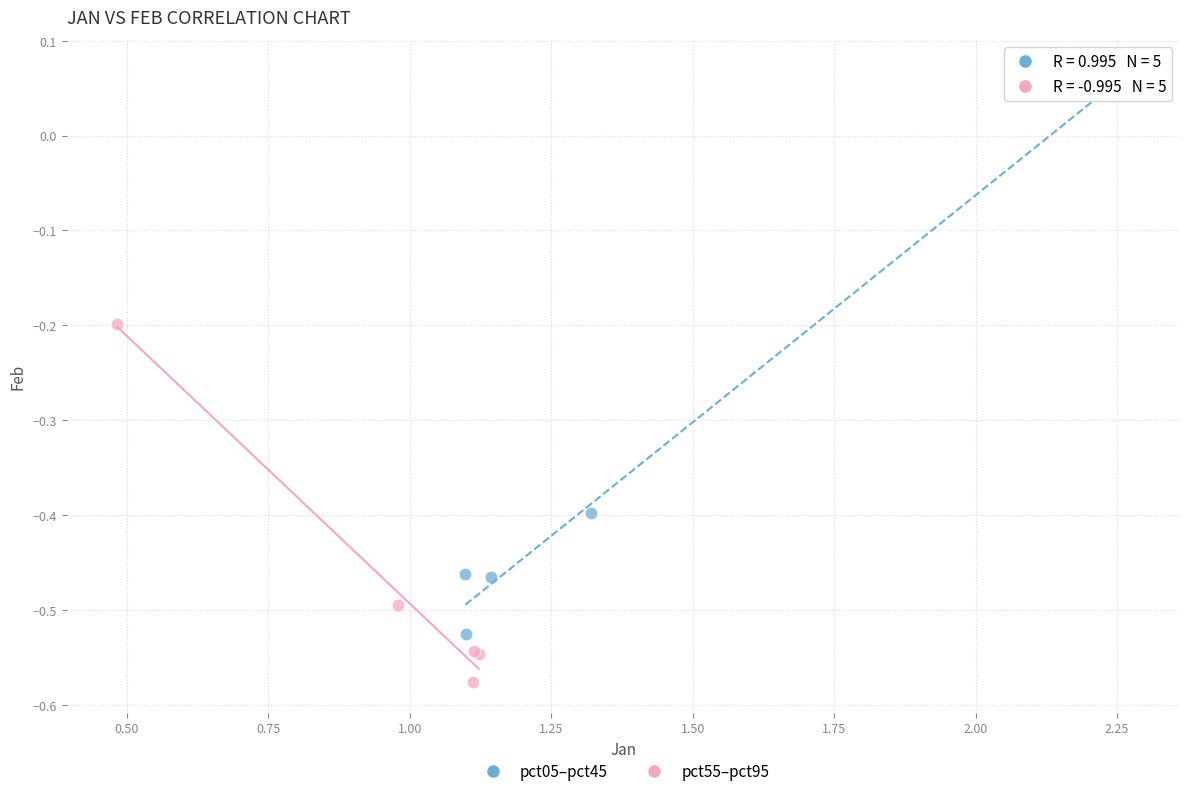

What are all the series names shown in the legend?

pct05–pct45, pct55–pct95